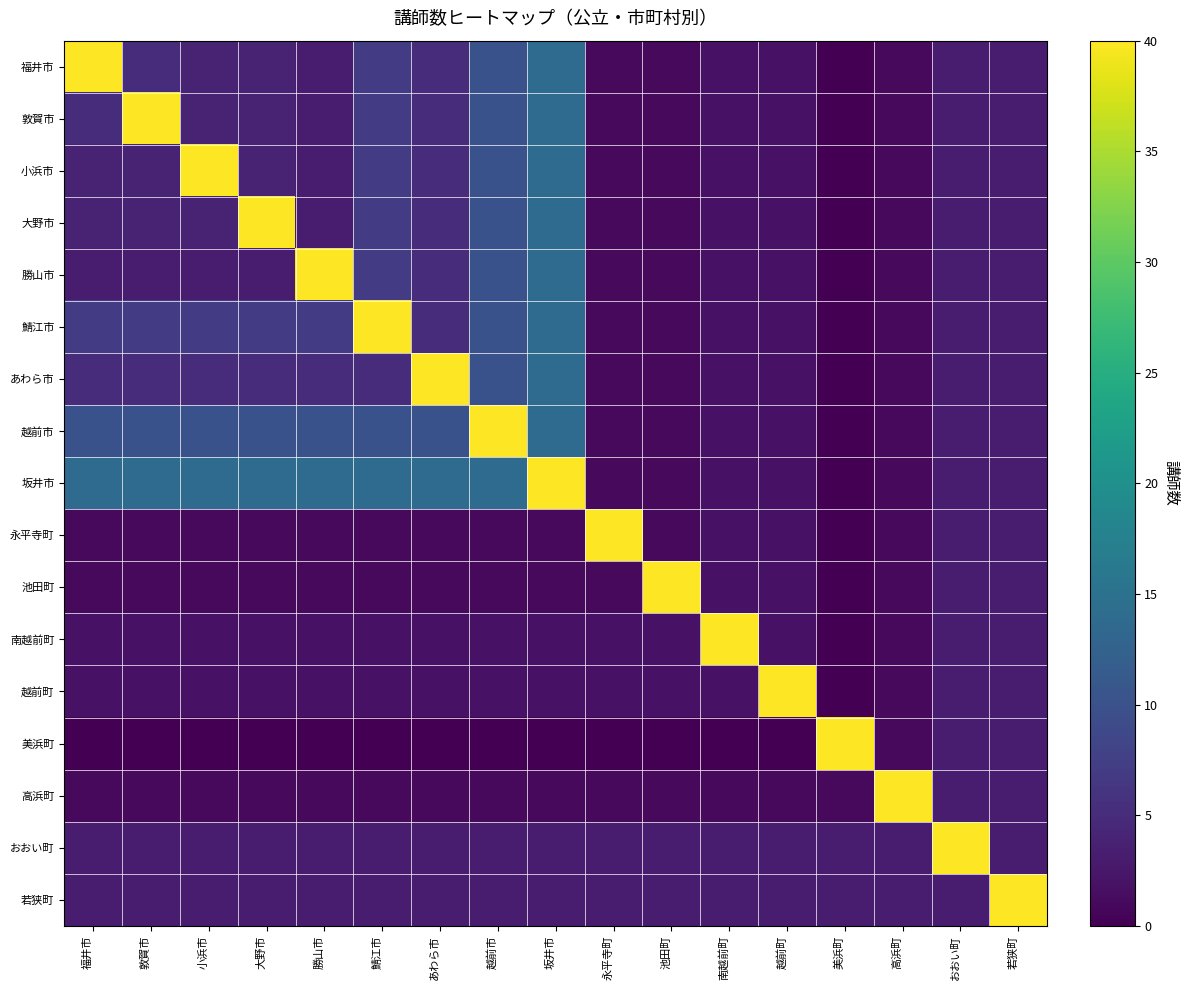

What is the difference between the highest and lowest values at 鯖江市?

40